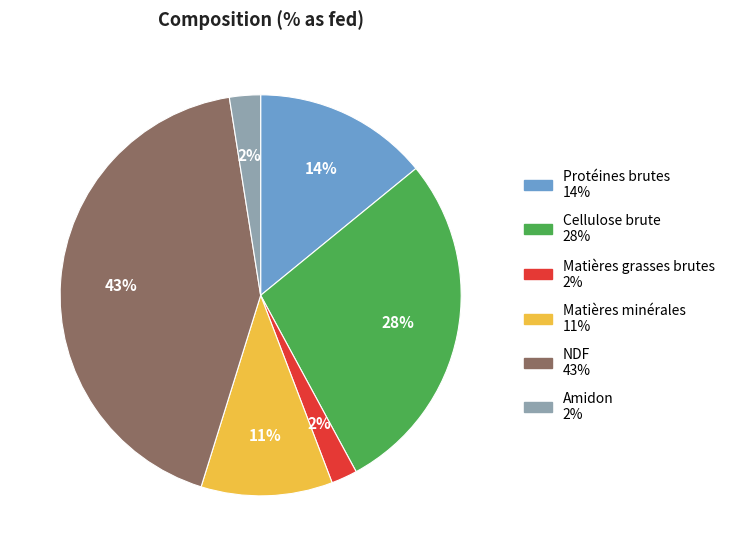

Which slice is the largest?

NDF